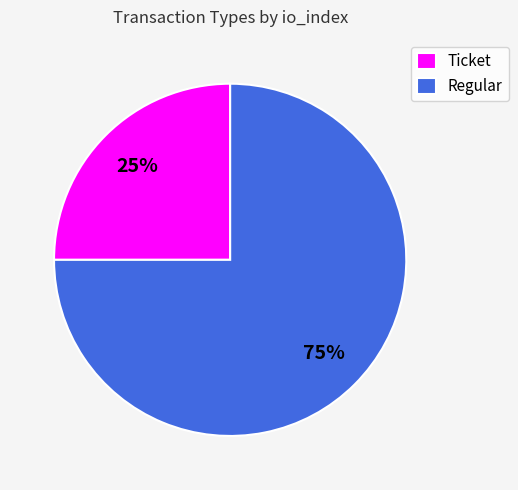

Between Regular and Ticket, which is larger?

Regular